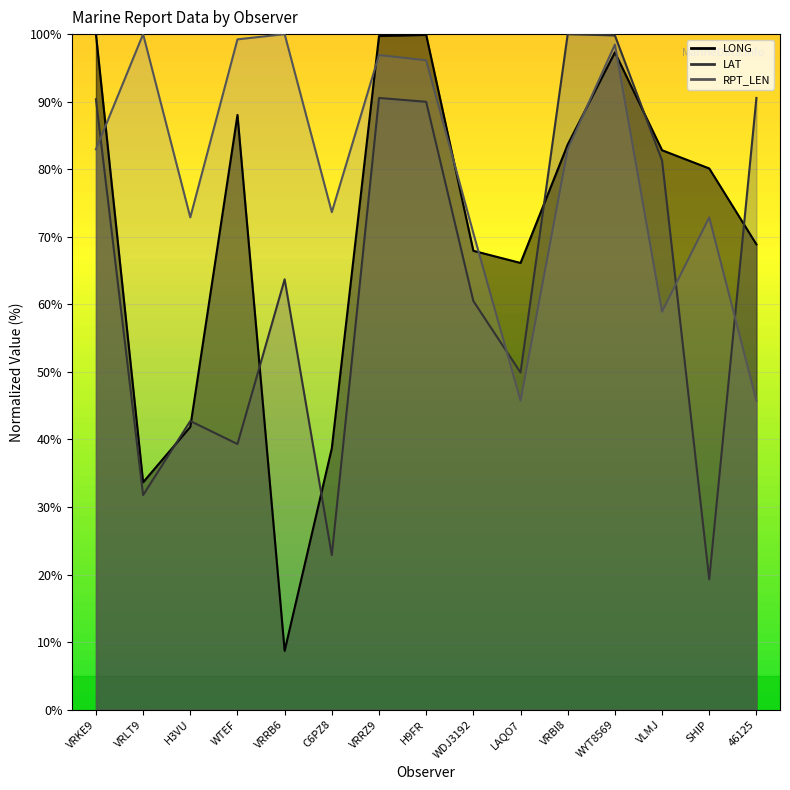

What is the sum of all LONG values?

1057.4